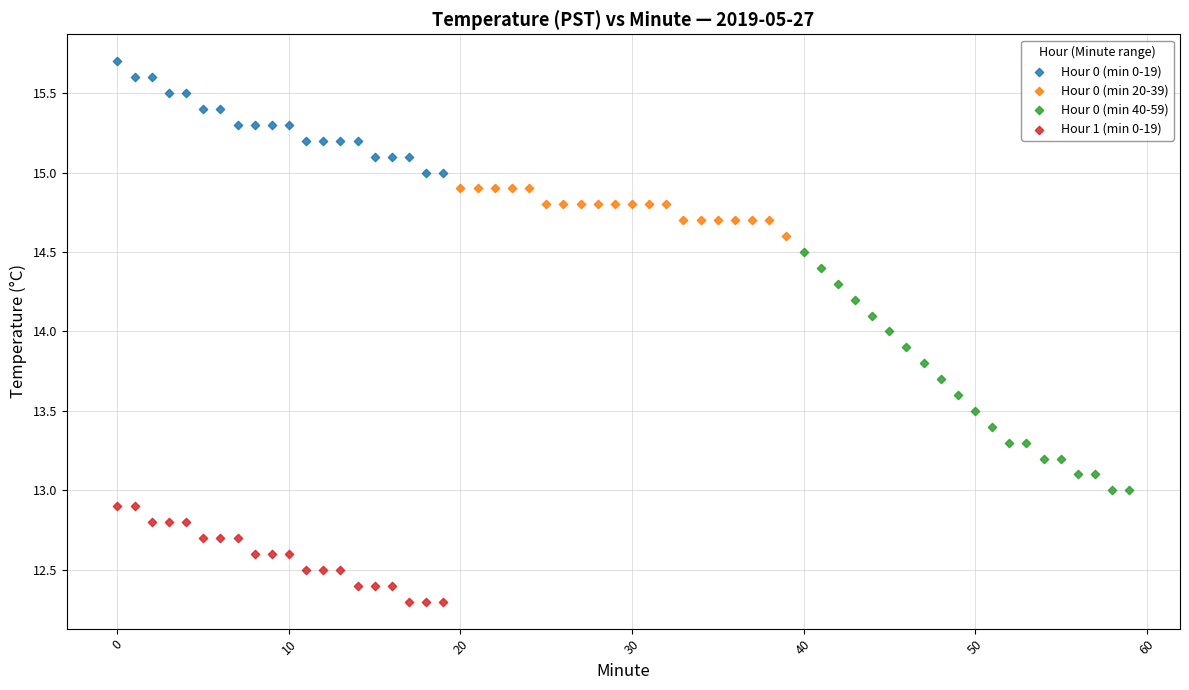

What are all the series names shown in the legend?

Hour 0 (min 0-19), Hour 0 (min 20-39), Hour 0 (min 40-59), Hour 1 (min 0-19)